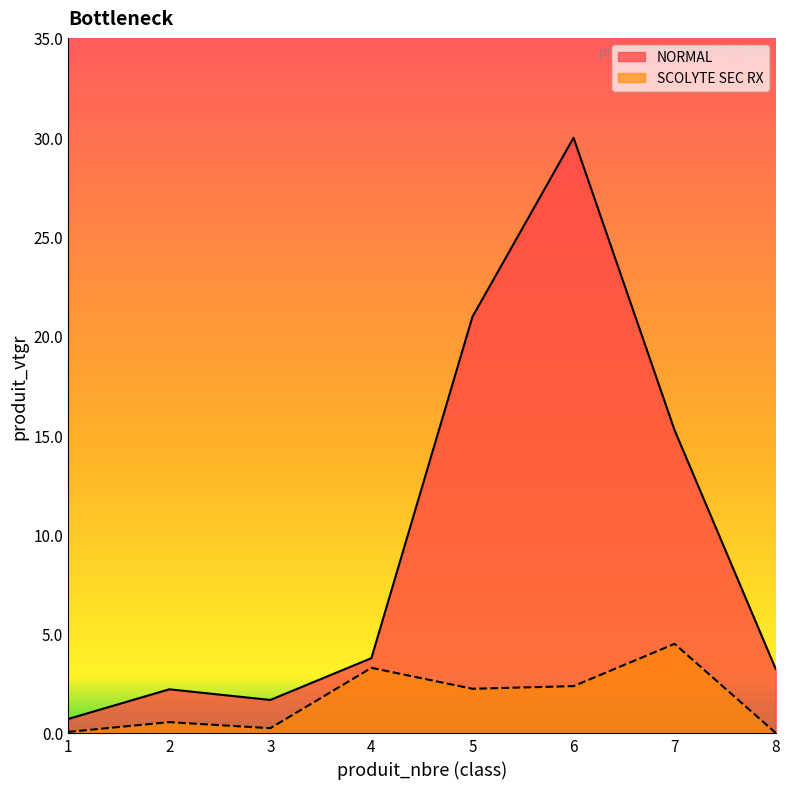

What is the total value across all series at 2?

2.7